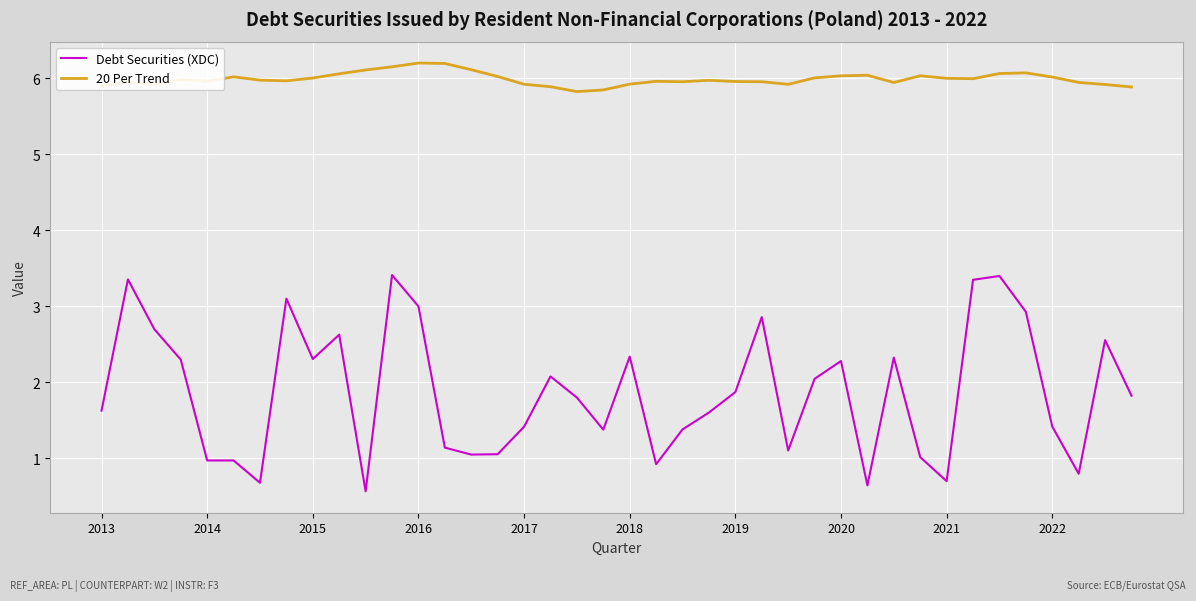

Which series has the largest total across all categories?

20 Per Trend